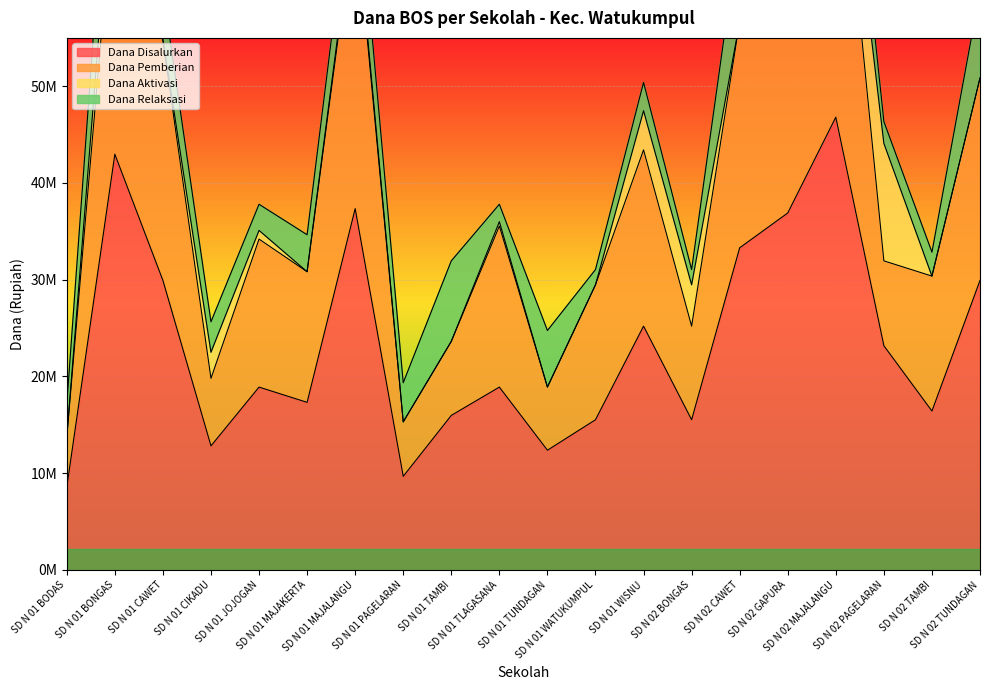

Is the value of Dana Pemberian at SD N 02 TAMBI greater than the value of Dana Disalurkan at SD N 01 MAJAKERTA?

Yes